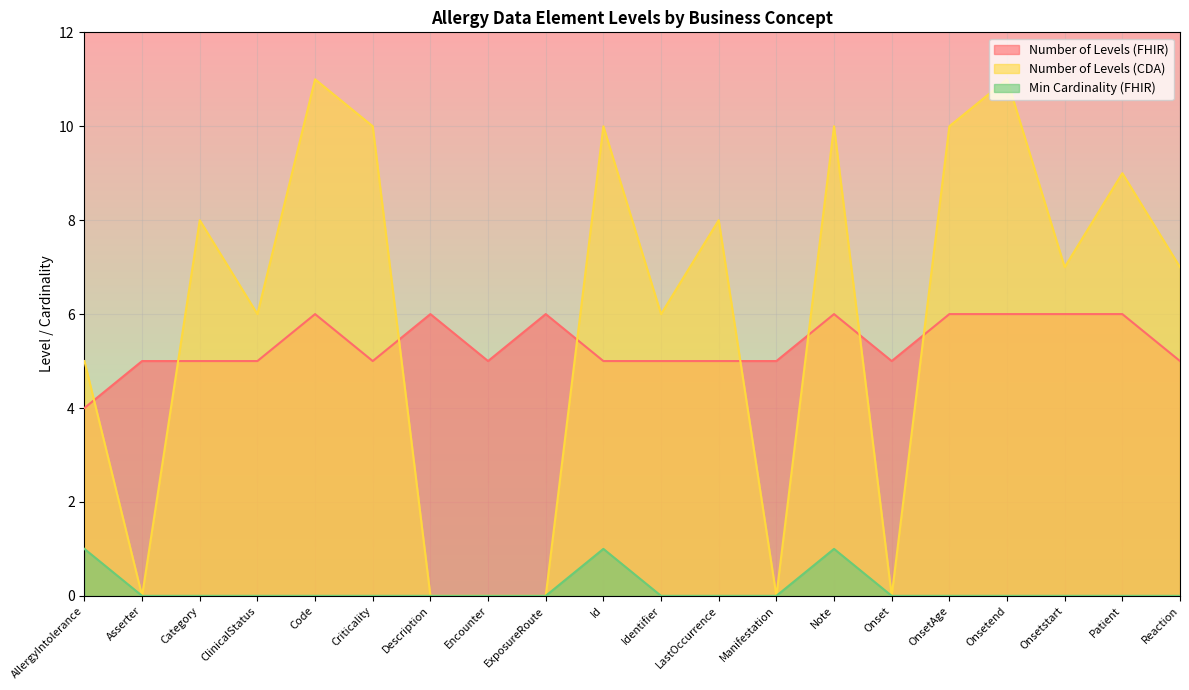

Where does the Number of Levels (FHIR) series first go above 5?

Code